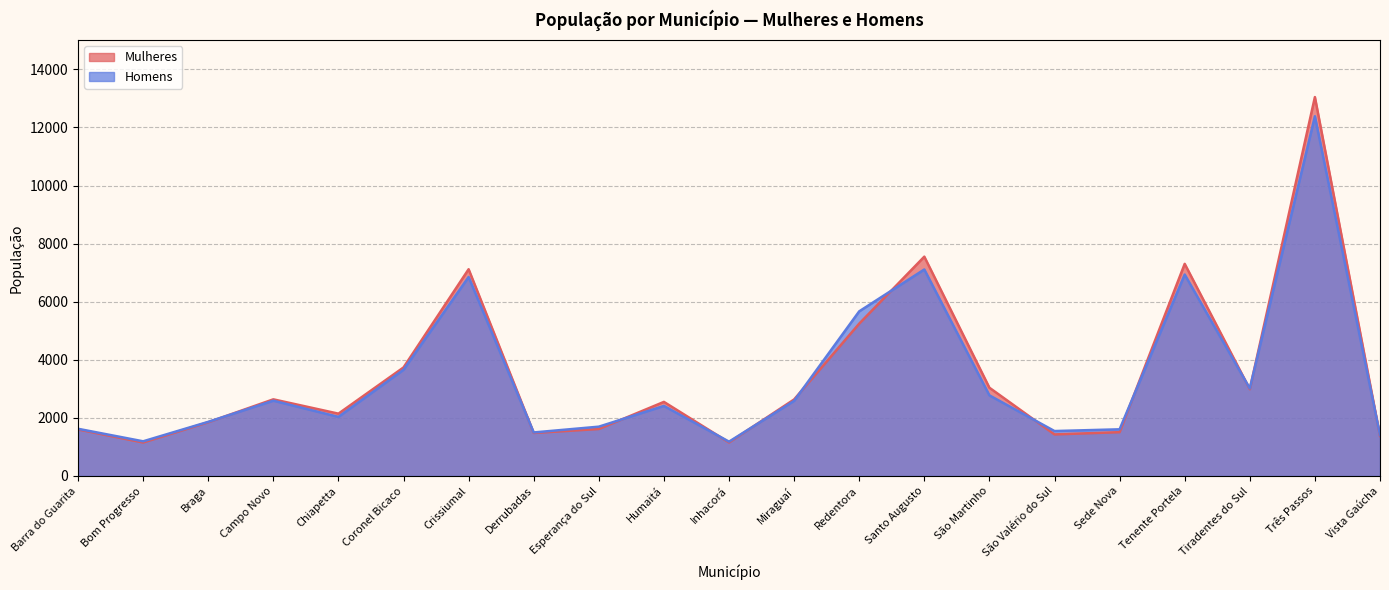

Rank the series by their maximum value, from lowest to highest.

Homens, Mulheres